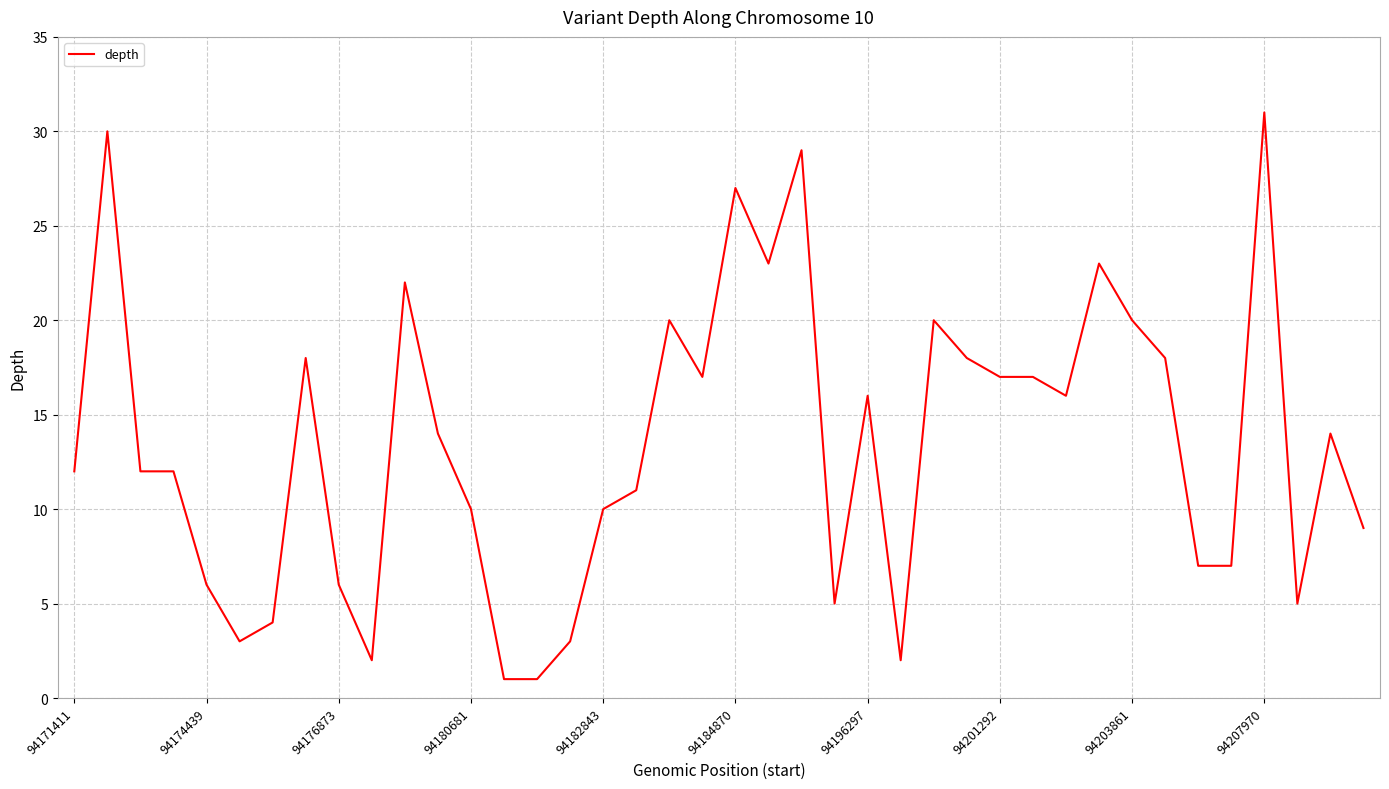

What is the difference between the maximum and minimum values?

30